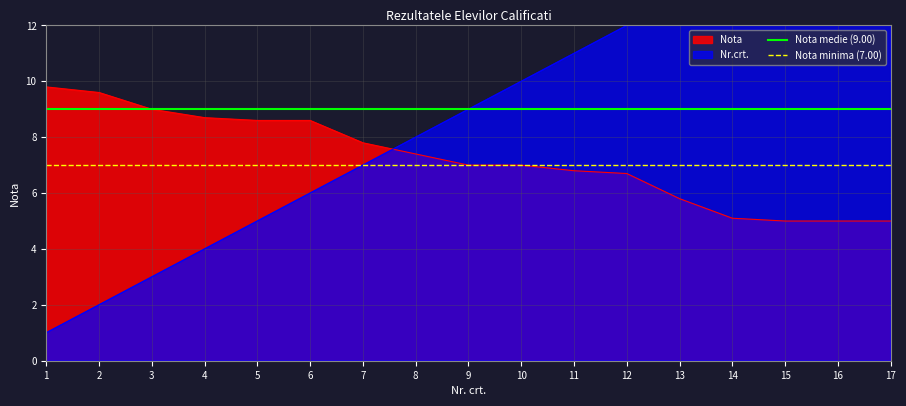

True or false: Nota has a value of 8.1 at 17.

False